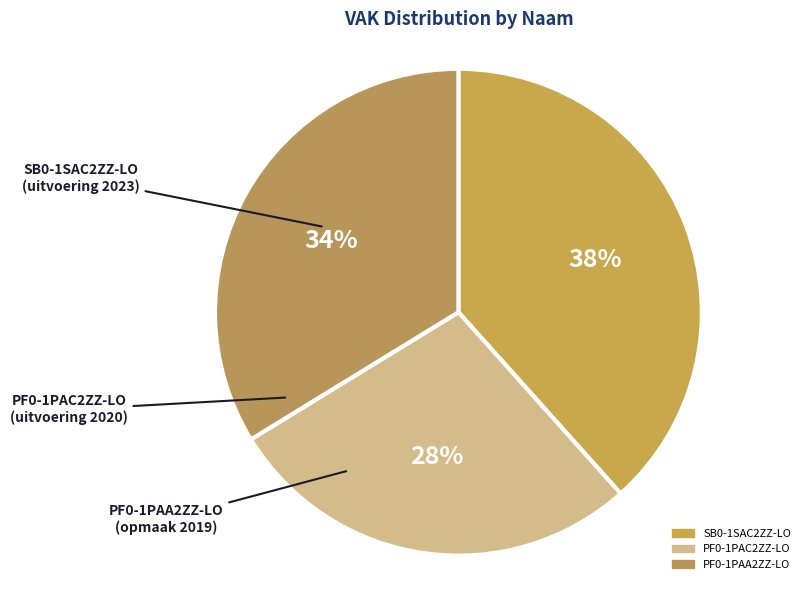

To the nearest percent, what is the combined percentage of SB0-1SAC2ZZ-LO and PF0-1PAC2ZZ-LO?

66%